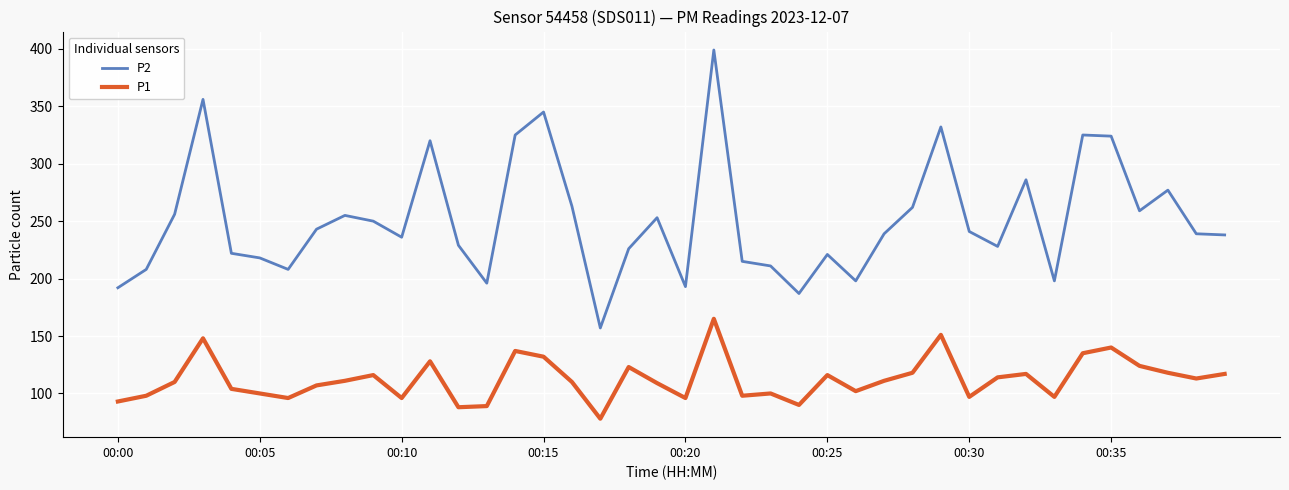

Count the number of data series in this chart.

2